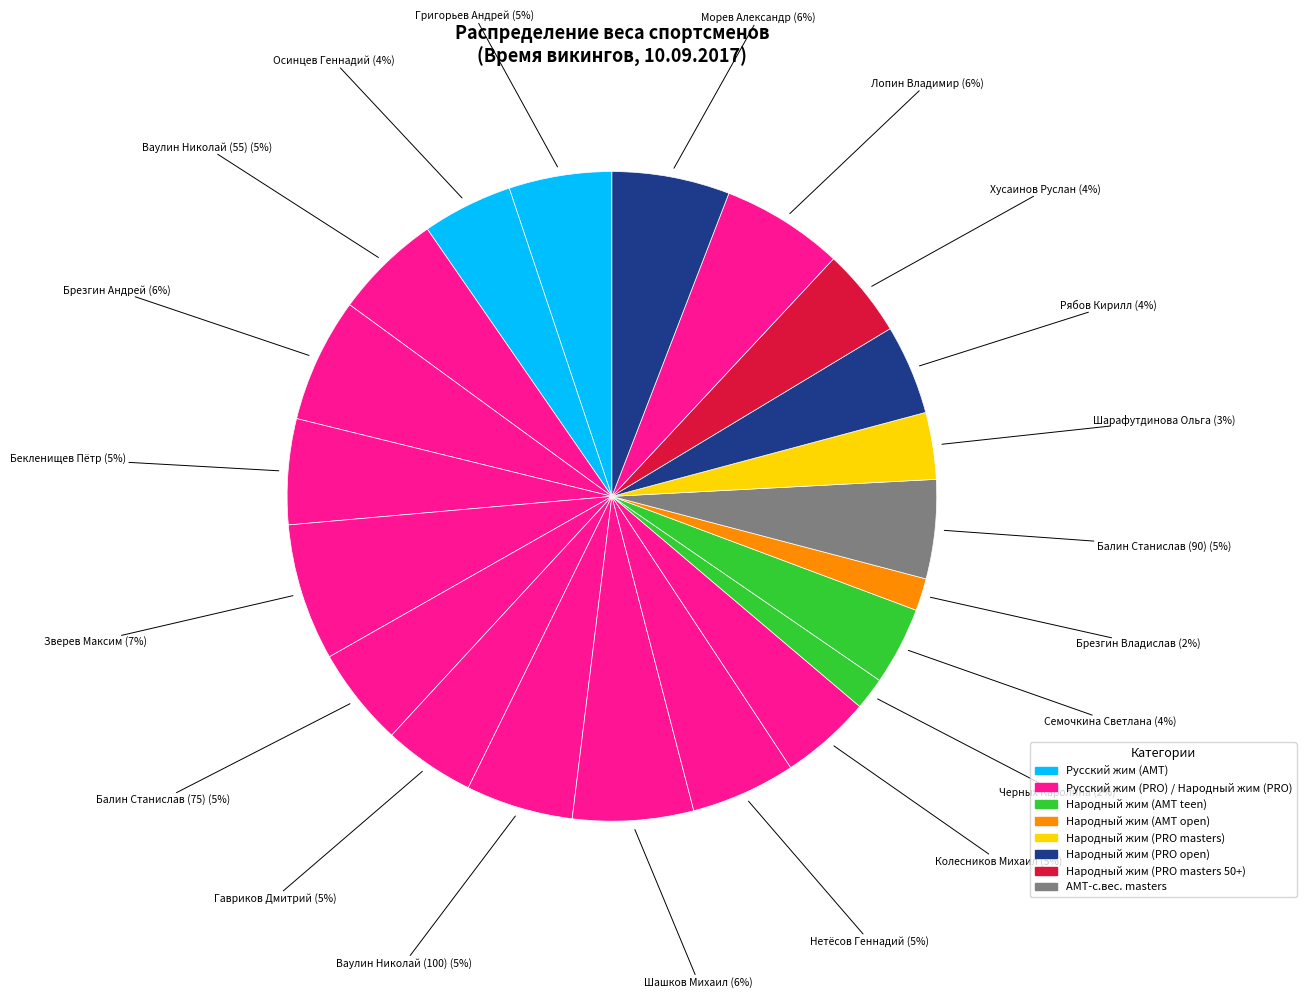

Is there any slice that represents more than half of the pie?

No